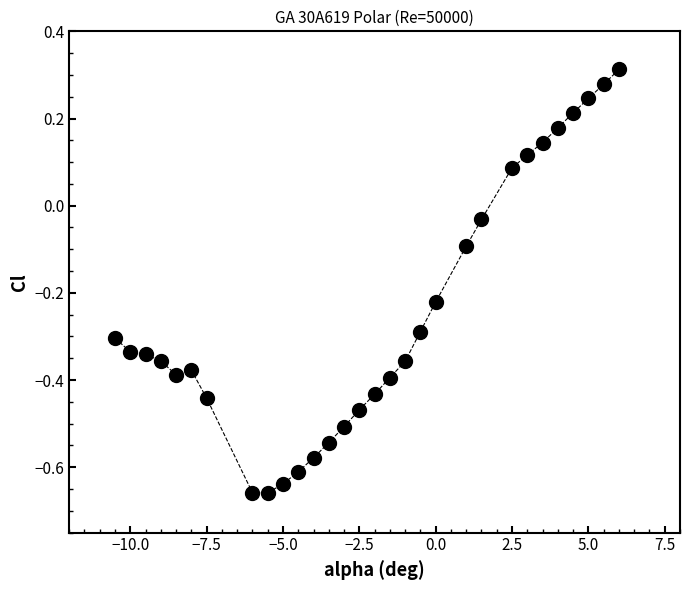

What is the range of Y values (max minus min)?

1.0